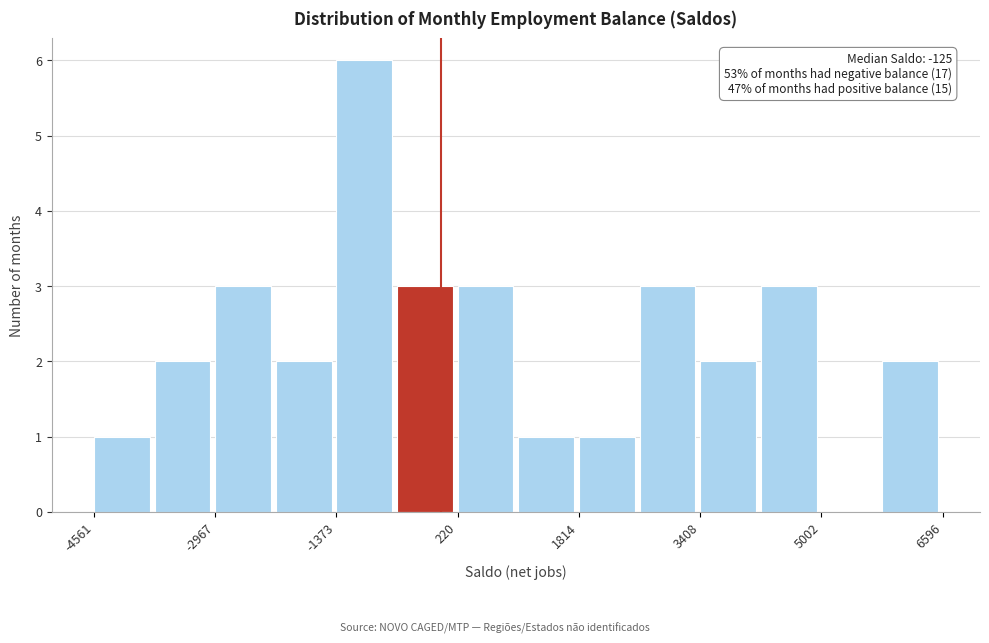

Around what value on the x-axis is the tallest bar? Give the approximate position of its centre, as read against the axis.

-1000